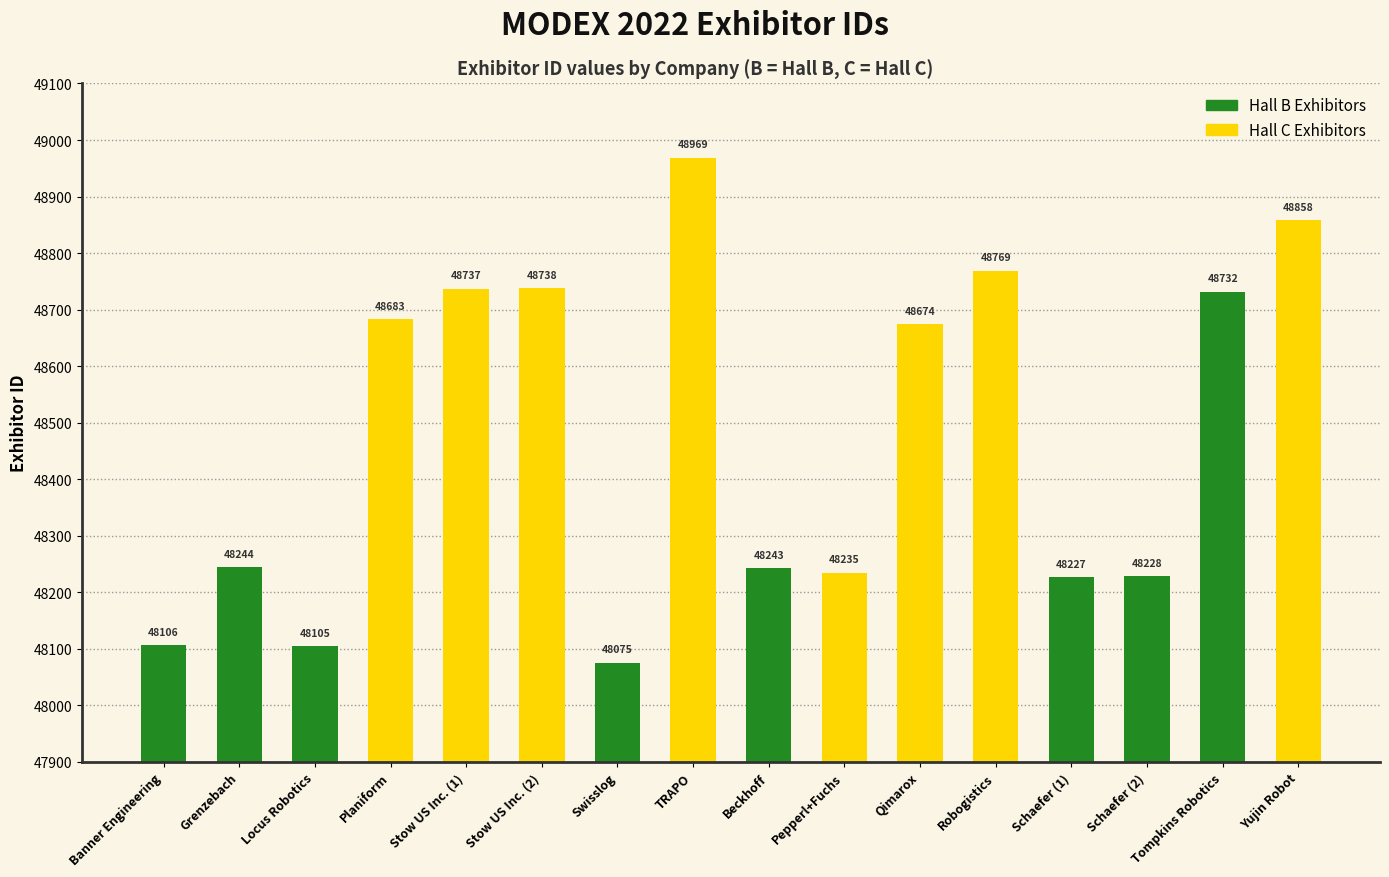

What is the change in value from Banner Engineering to Grenzebach?

+138